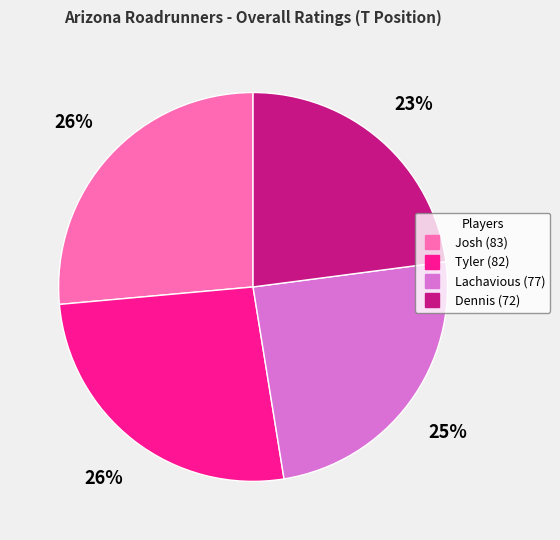

How many slices are in this pie chart?

4